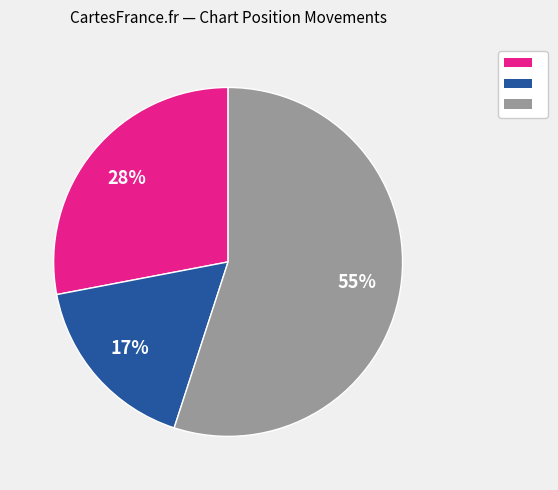

To the nearest percent, what is the average slice percentage?

33%